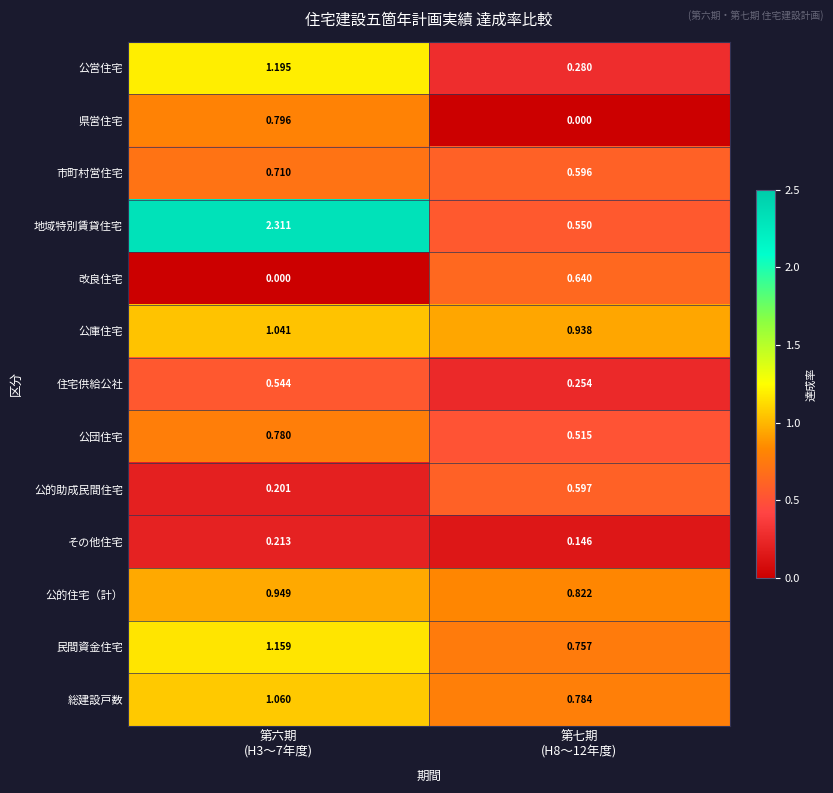

What is the maximum value shown in the chart?

2.3